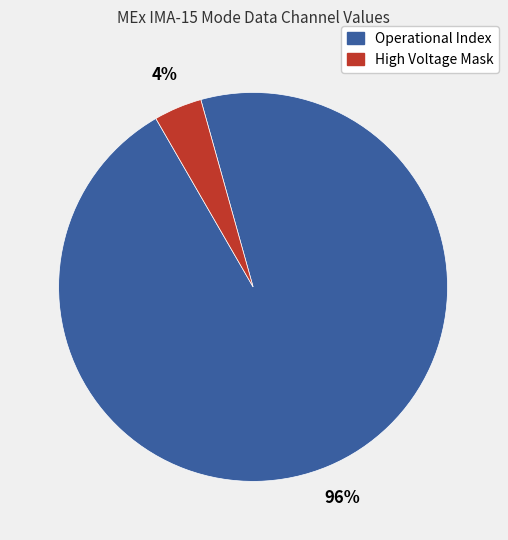

How many slices are in this pie chart?

2